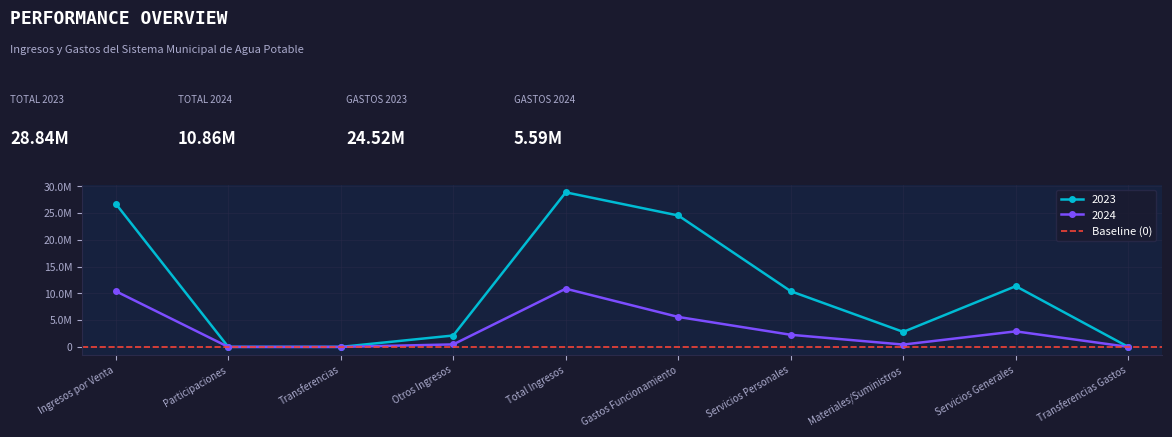

True or false: 2024 has more than 2 points higher than both neighbors.

False